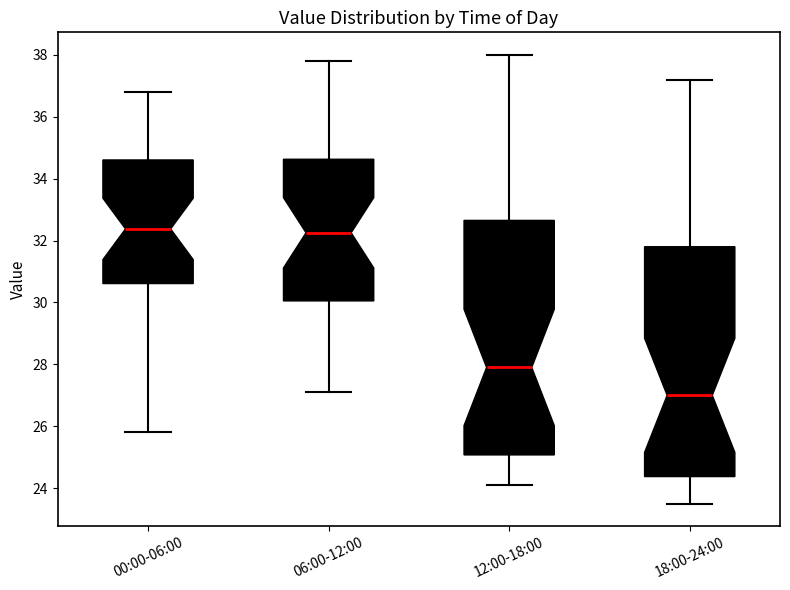

Reading left to right, transcribe this box plot: for each box, give where its median line is, the range the box spans, and where its two whiskers end, as read against the y-axis. The values are not printed on the chart, so give them approximately, as read against the axis.

00:00-06:00: median 32.4, box 30.6 to 34.6, whiskers 25.8 to 36.8
06:00-12:00: median 32.2, box 30.0 to 34.6, whiskers 27.2 to 37.8
12:00-18:00: median 28.0, box 25.0 to 32.6, whiskers 24.2 to 38.0
18:00-24:00: median 27.0, box 24.4 to 31.8, whiskers 23.6 to 37.2